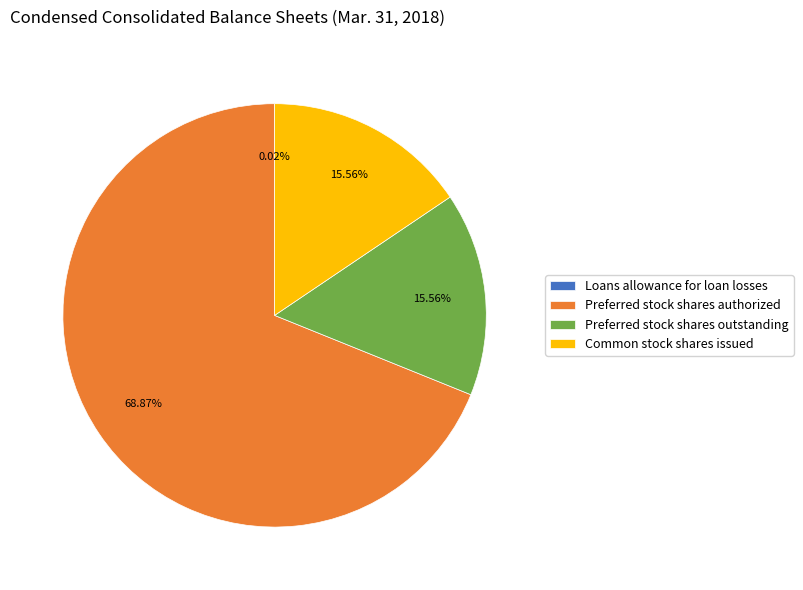

What is the largest slice in the pie chart?

Preferred stock shares authorized